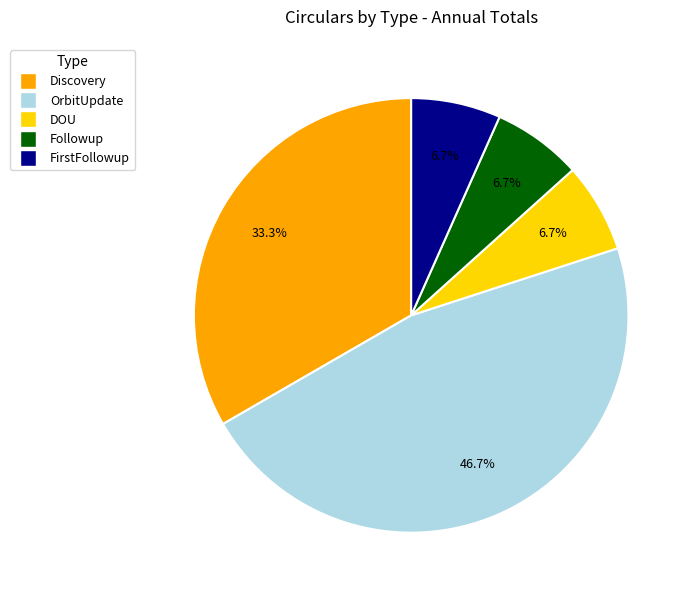

Is there any slice that represents more than half of the pie?

No